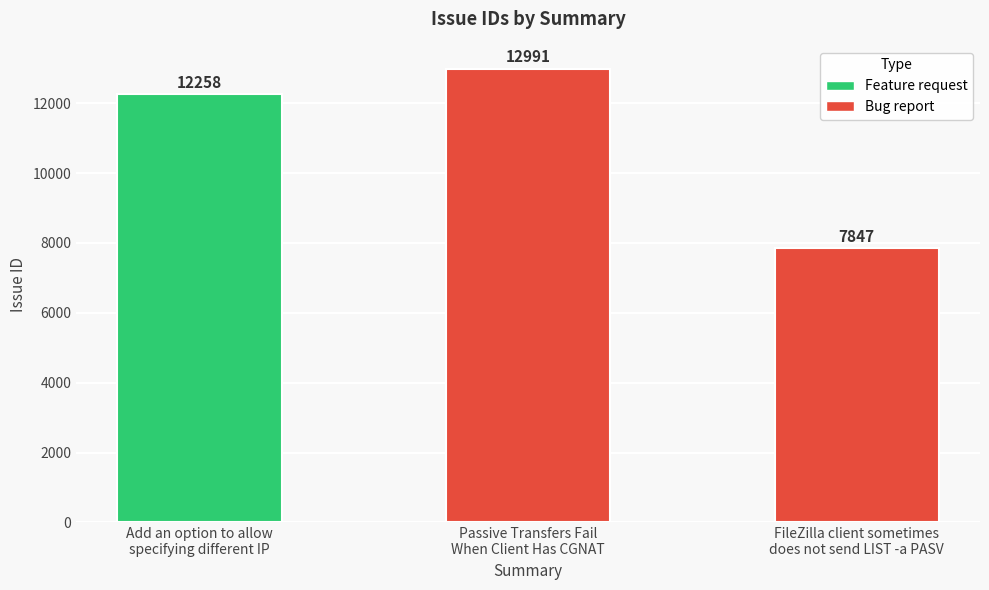

Rank the categories by value from highest to lowest.

Passive Transfers Fail
When Client Has CGNAT, Add an option to allow
specifying different IP, FileZilla client sometimes
does not send LIST -a PASV